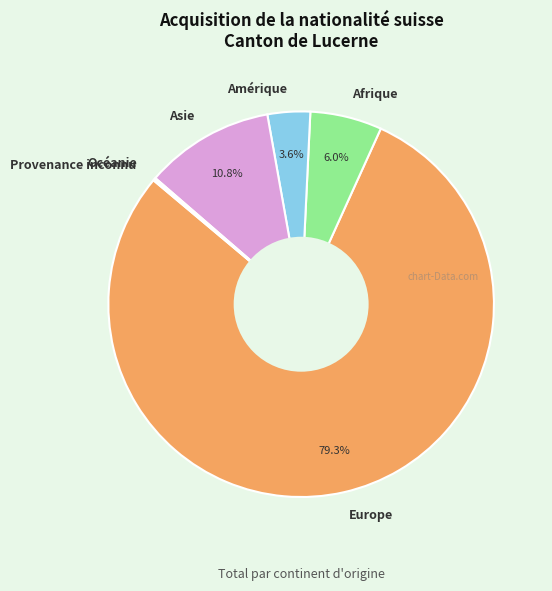

Is there any slice that represents more than half of the pie?

Yes